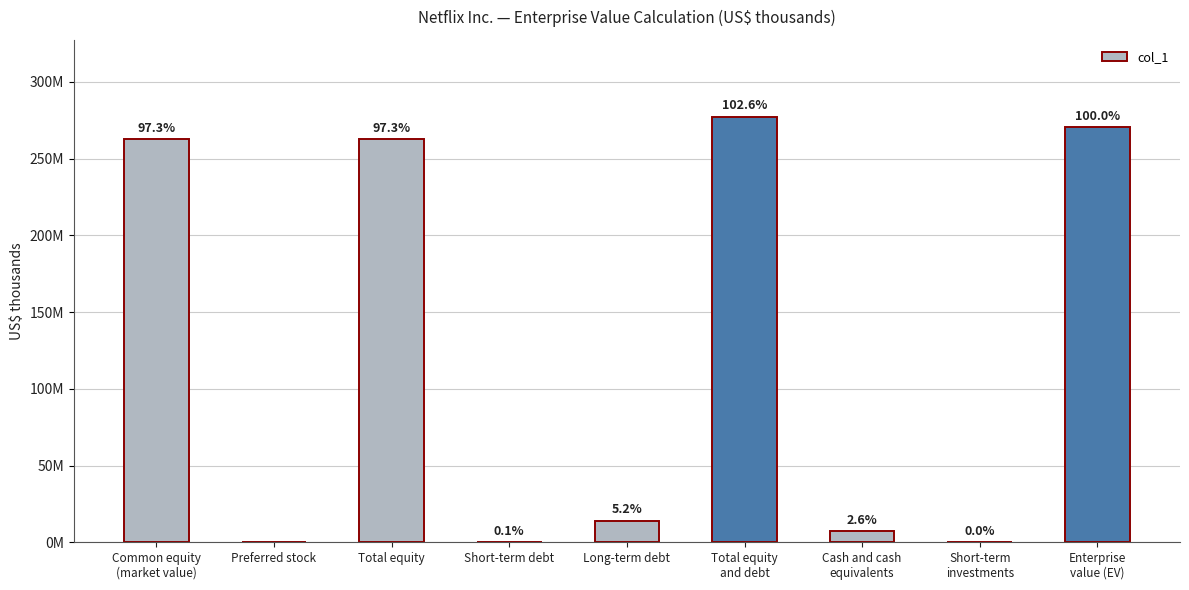

What is the sum of all values?

1094941295